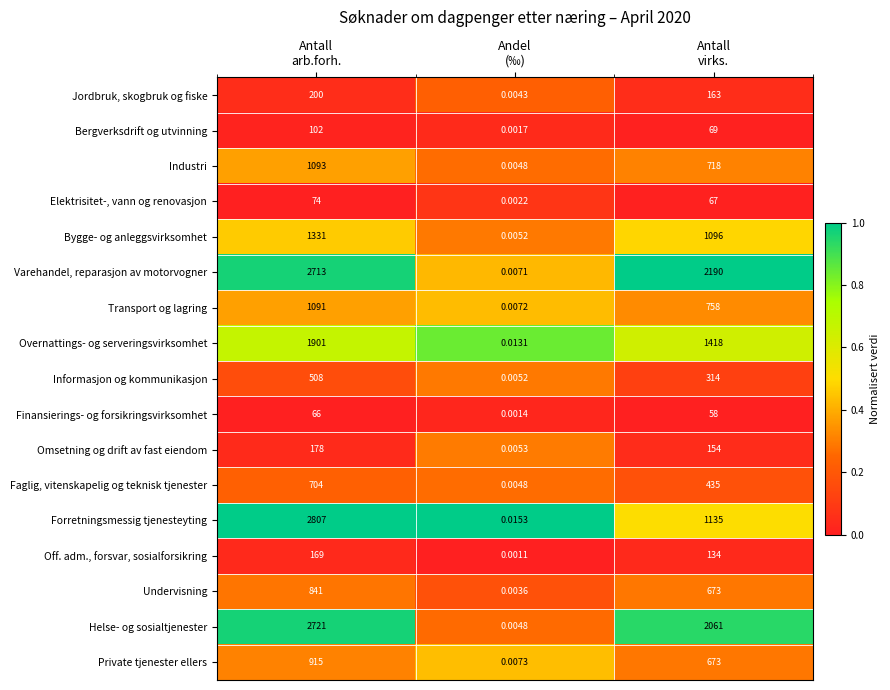

List the series in order of their peak value, lowest first.

Finansierings- og forsikringsvirksomhet, Elektrisitet-, vann og renovasjon, Bergverksdrift og utvinning, Off. adm., forsvar, sosialforsikring, Omsetning og drift av fast eiendom, Jordbruk, skogbruk og fiske, Informasjon og kommunikasjon, Faglig, vitenskapelig og teknisk tjenester, Undervisning, Private tjenester ellers, Transport og lagring, Industri, Bygge- og anleggsvirksomhet, Overnattings- og serveringsvirksomhet, Varehandel, reparasjon av motorvogner, Helse- og sosialtjenester, Forretningsmessig tjenesteyting